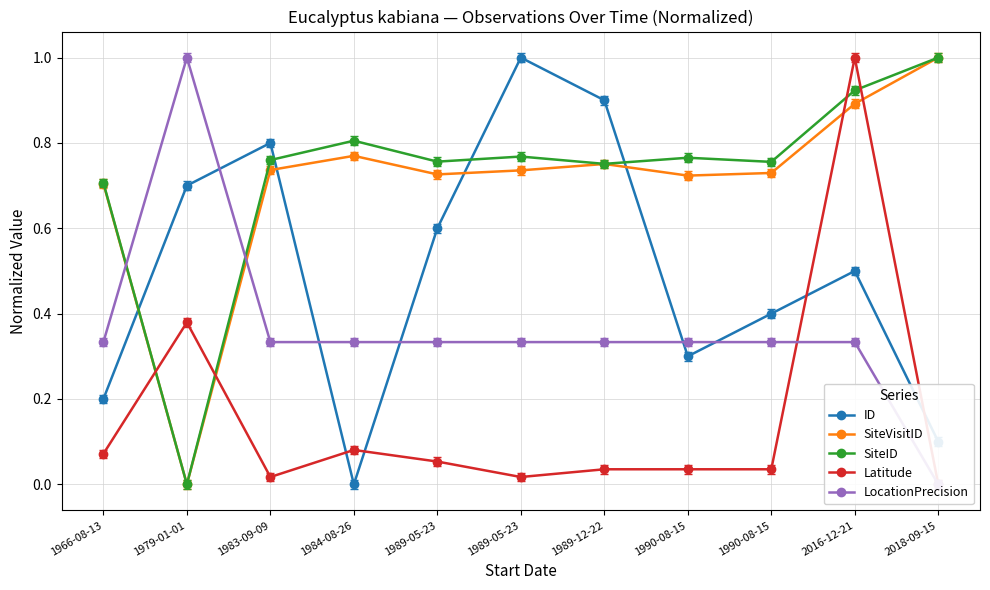

Reading left to right, list all the values displayed in this chart.

ID: 1966-08-13=0.2	1979-01-01=0.7	1983-09-09=0.8	1984-08-26=0.0	1989-05-23=0.6	1989-05-23=1.0	1989-12-22=0.9	1990-08-15=0.3	1990-08-15=0.4	2016-12-21=0.5	2018-09-15=0.1
SiteVisitID: 1966-08-13=0.7	1979-01-01=0.0	1983-09-09=0.7	1984-08-26=0.8	1989-05-23=0.7	1989-05-23=0.7	1989-12-22=0.8	1990-08-15=0.7	1990-08-15=0.7	2016-12-21=0.9	2018-09-15=1.0
SiteID: 1966-08-13=0.7	1979-01-01=0.0	1983-09-09=0.8	1984-08-26=0.8	1989-05-23=0.8	1989-05-23=0.8	1989-12-22=0.8	1990-08-15=0.8	1990-08-15=0.8	2016-12-21=0.9	2018-09-15=1.0
Latitude: 1966-08-13=0.1	1979-01-01=0.4	1983-09-09=0.0	1984-08-26=0.1	1989-05-23=0.1	1989-05-23=0.0	1989-12-22=0.0	1990-08-15=0.0	1990-08-15=0.0	2016-12-21=1.0	2018-09-15=0.0
LocationPrecision: 1966-08-13=0.3	1979-01-01=1.0	1983-09-09=0.3	1984-08-26=0.3	1989-05-23=0.3	1989-05-23=0.3	1989-12-22=0.3	1990-08-15=0.3	1990-08-15=0.3	2016-12-21=0.3	2018-09-15=0.0